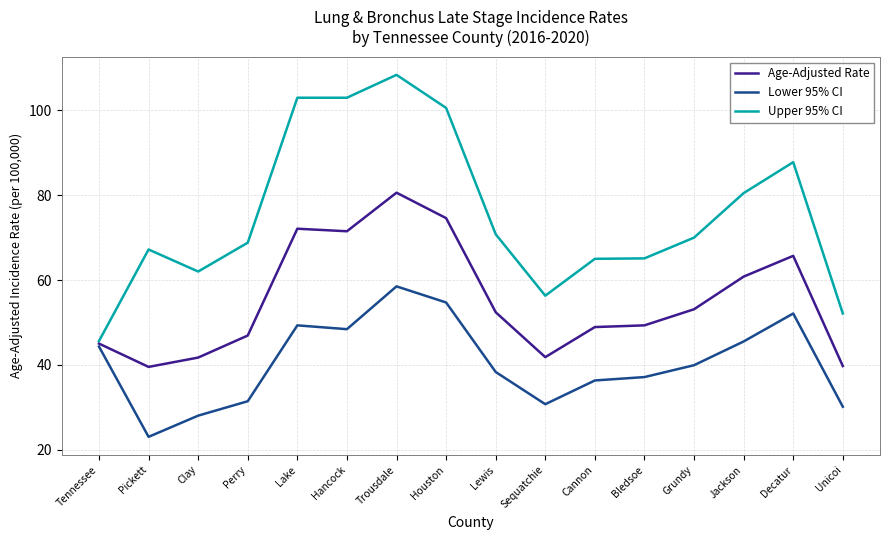

What position from the right is Perry?

13